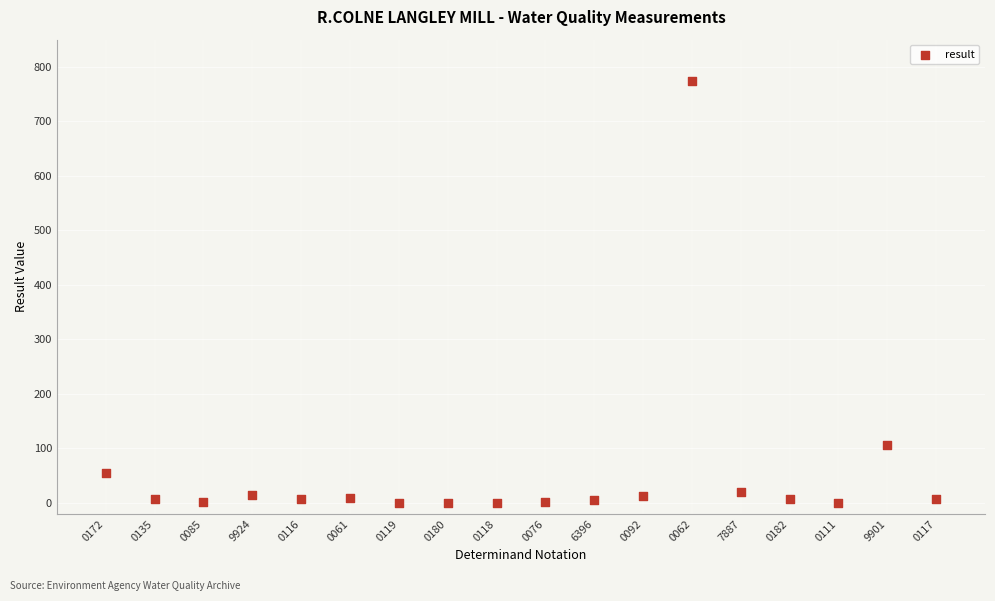

What is the range of Y values (max minus min)?

774.0